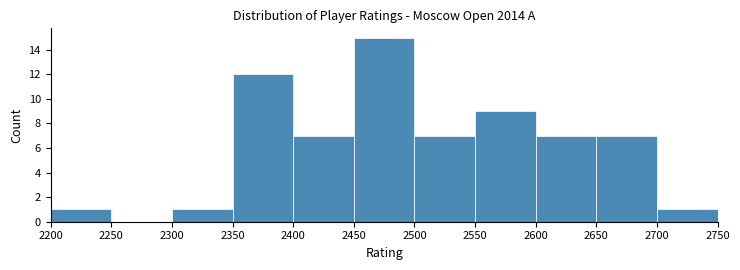

Reading left to right, transcribe this chart: for each bar, give the range it covers on the x-axis and its height. The values are not printed on the chart, so give them approximately, as read against the axis.

2200 to 2250: 1
2250 to 2300: 0
2300 to 2350: 1
2350 to 2400: 12
2400 to 2450: 7
2450 to 2500: 15
2500 to 2550: 7
2550 to 2600: 9
2600 to 2650: 7
2650 to 2700: 7
2700 to 2750: 1